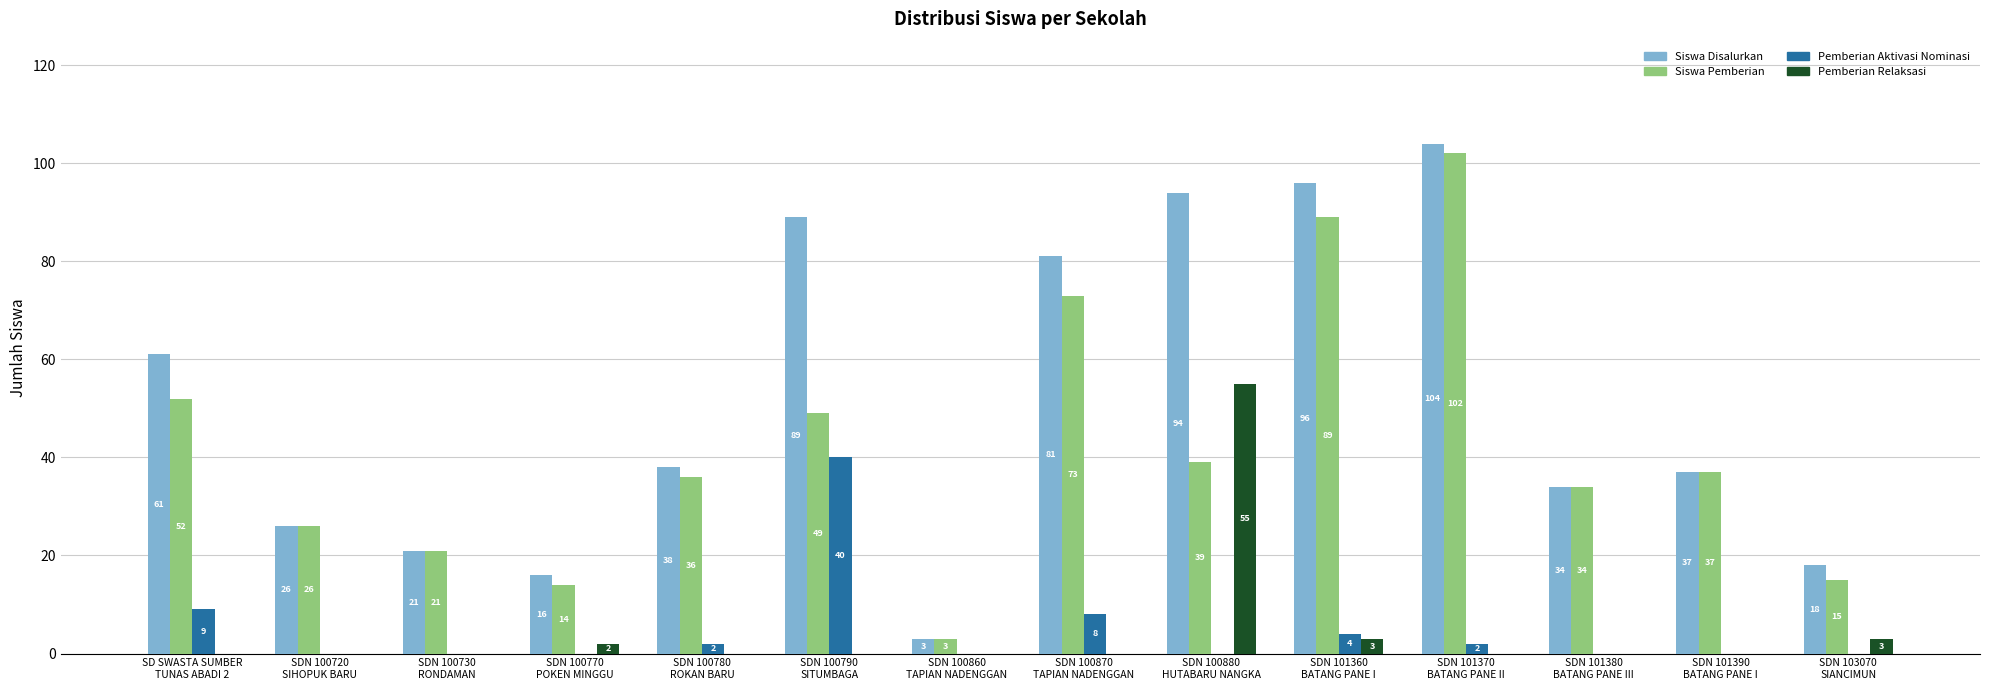

What is the maximum value for Pemberian Aktivasi Nominasi?

40